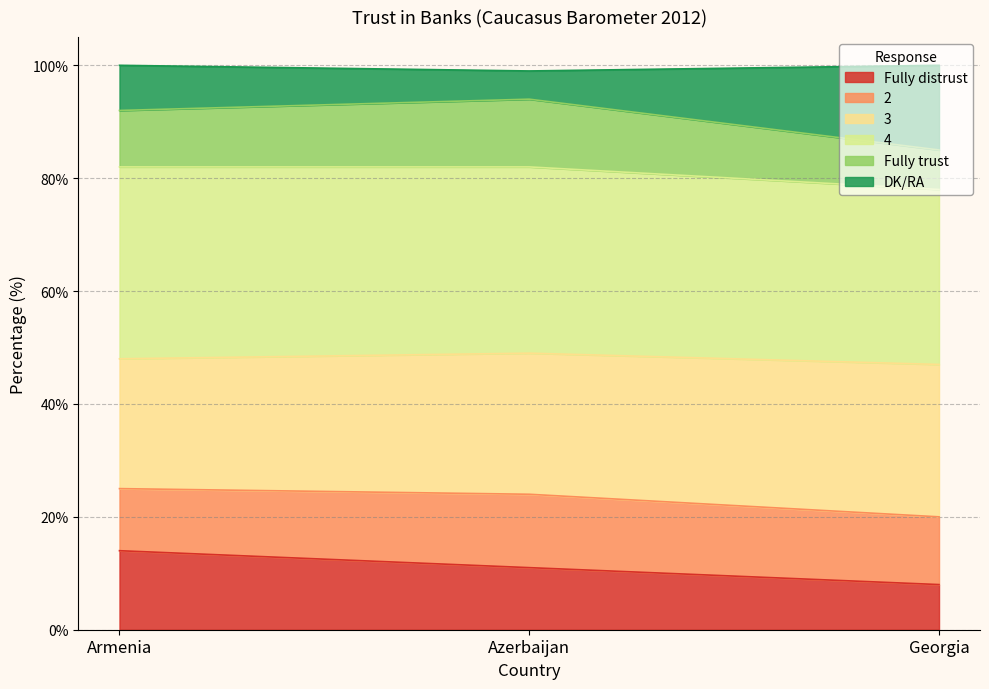

Which category has the highest value in the Fully distrust series?

Armenia